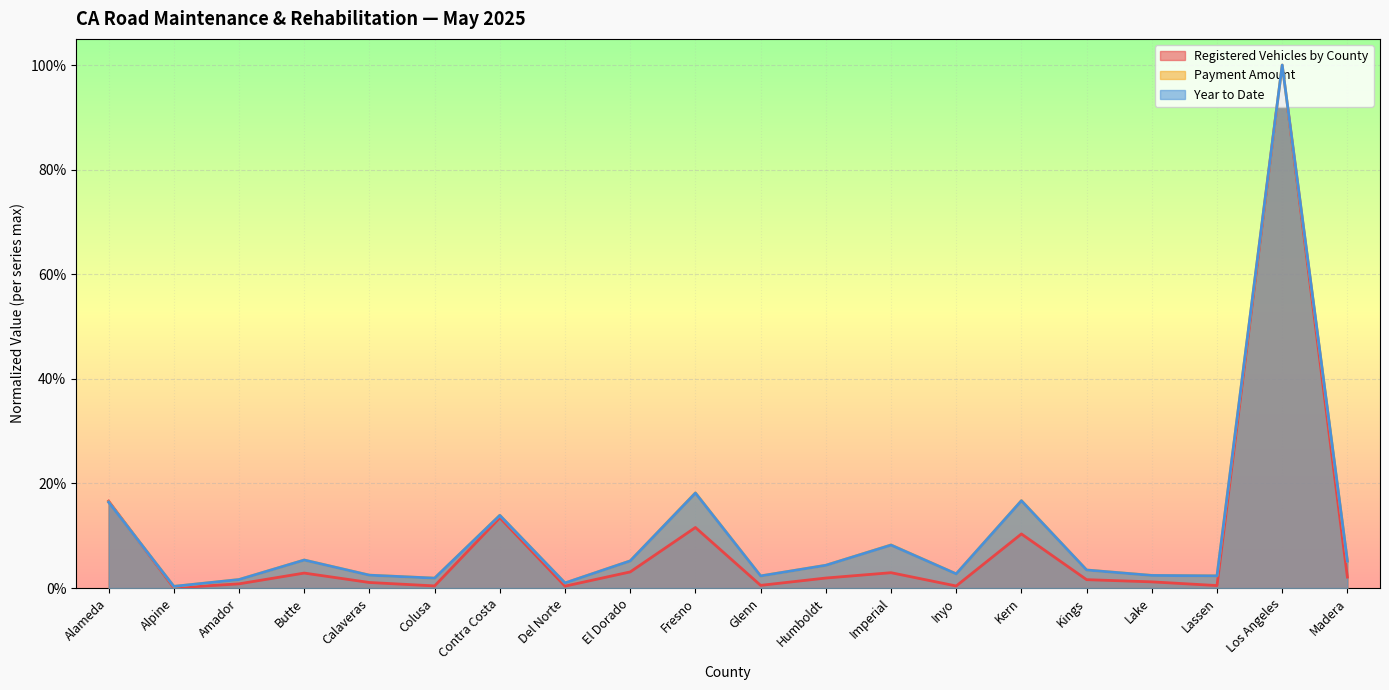

What is the total value across all series at Lake?

0.1